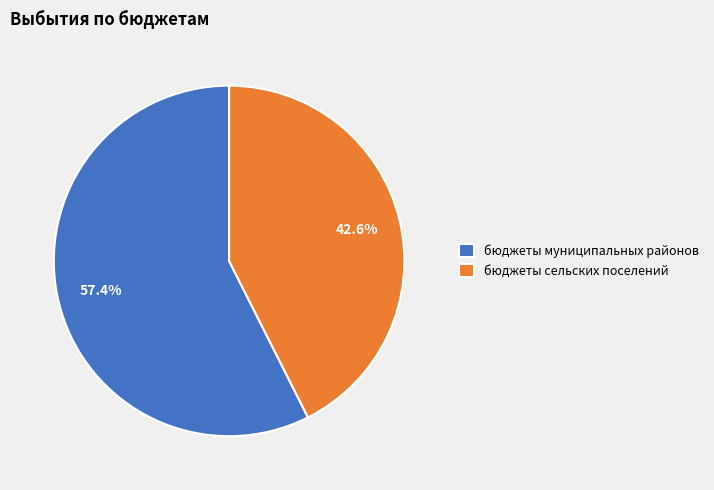

True or false: бюджеты сельских поселений accounts for 32% of the total.

False